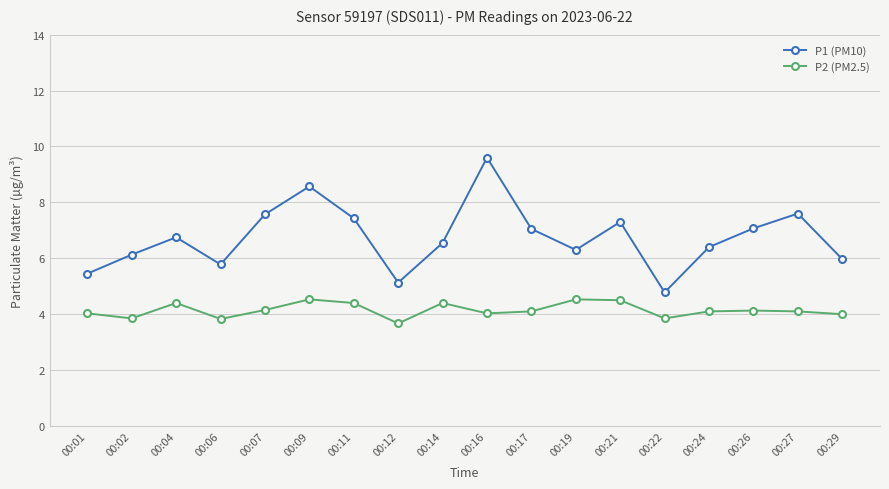

True or false: P2 (PM2.5) and P1 (PM10) cross at least once.

False